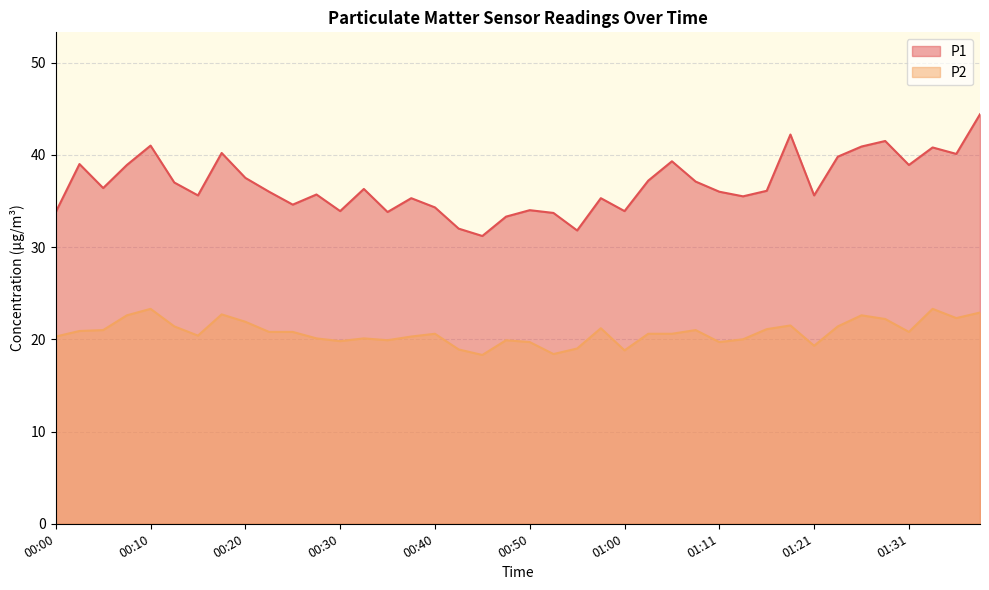

What is the difference between the P1 values at 00:07 and 00:58?

3.6